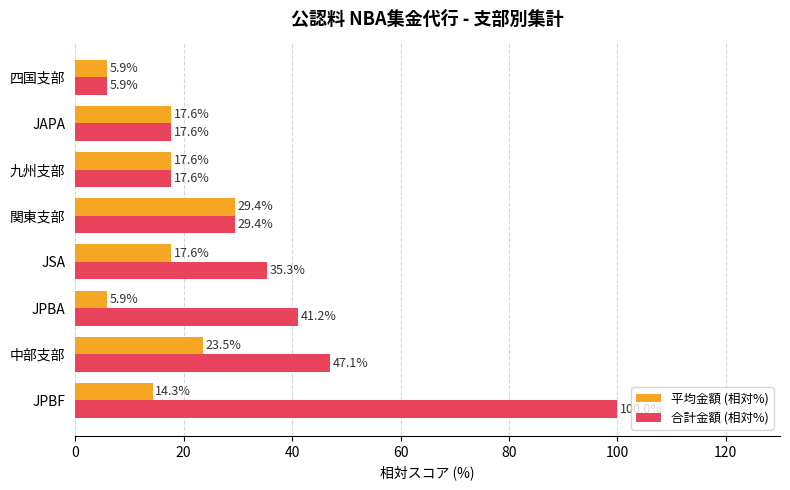

List the series in order of their peak value, lowest first.

平均金額 (相対%), 合計金額 (相対%)